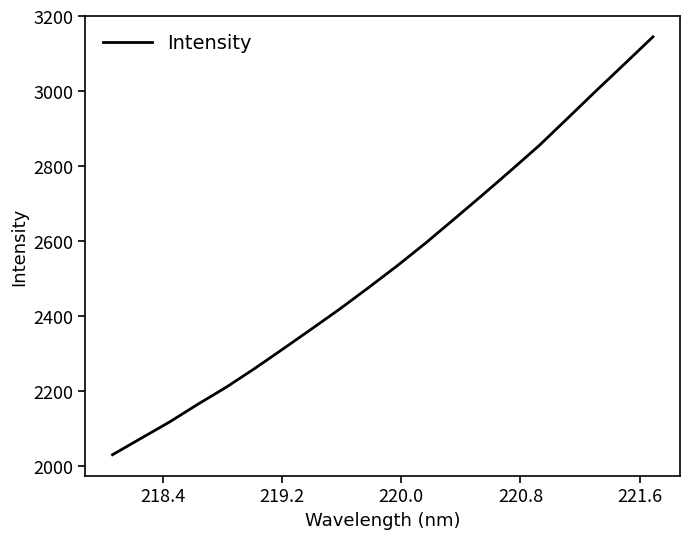

What is the minimum value shown in the chart?

2030.9